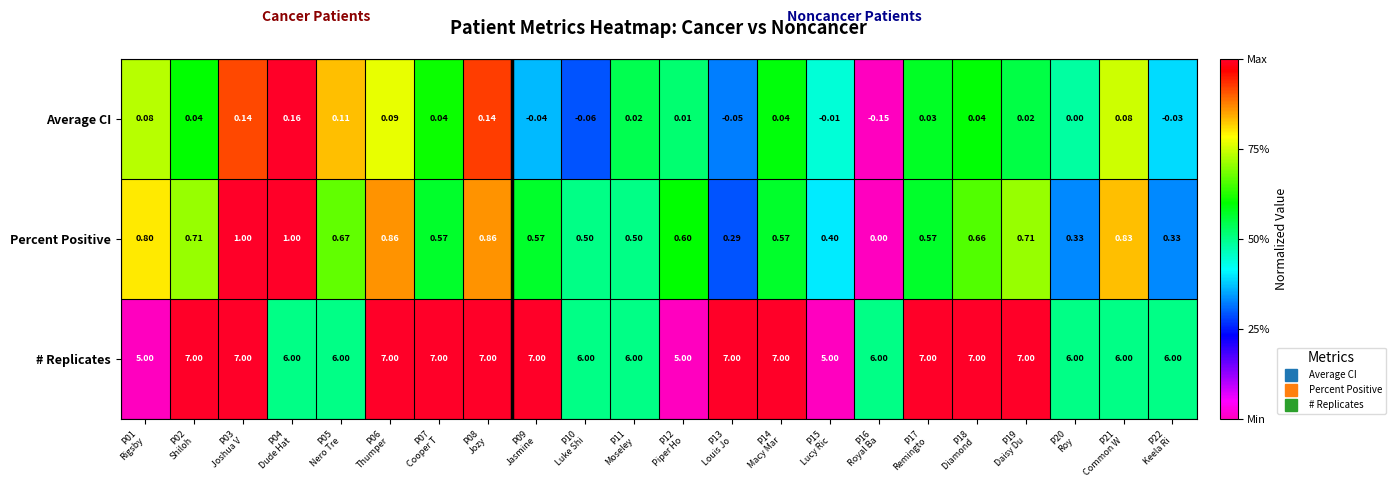

Which series has the largest total across all categories?

# Replicates